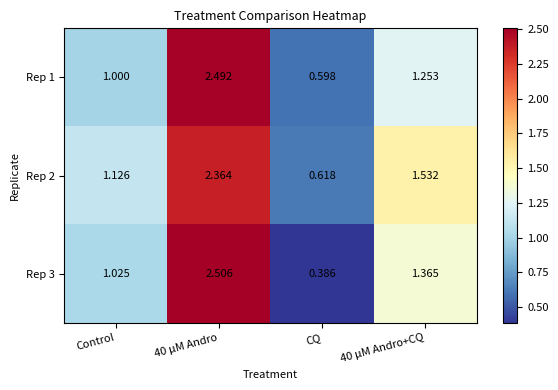

Which series has the largest range (max minus min)?

Rep 3